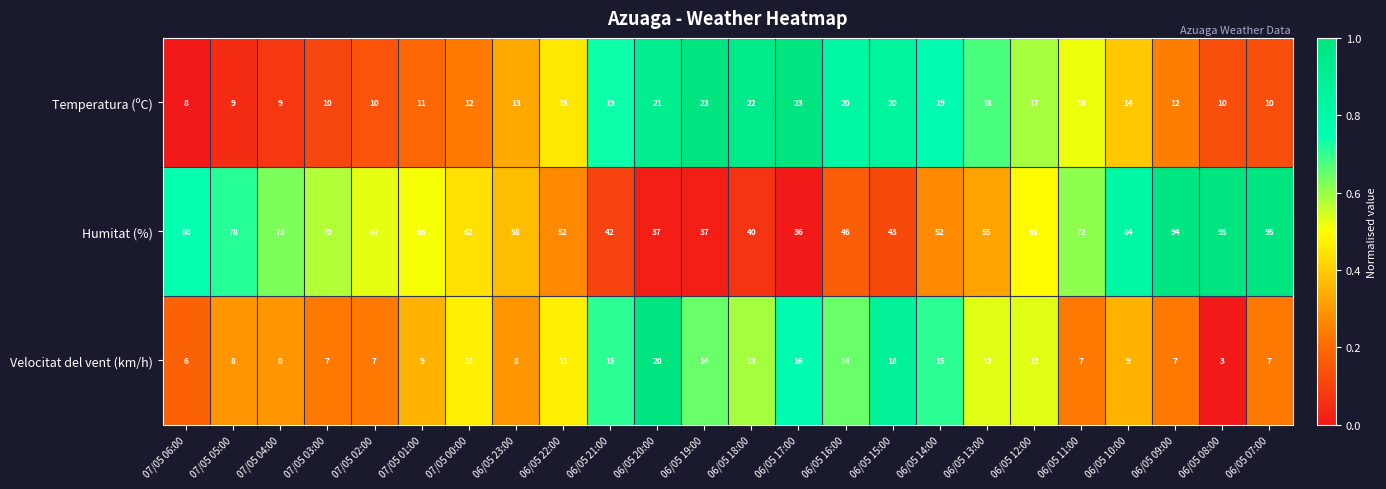

What is the difference between the Velocitat del vent (km/h) values at 06/05 17:00 and 07/05 00:00?

5